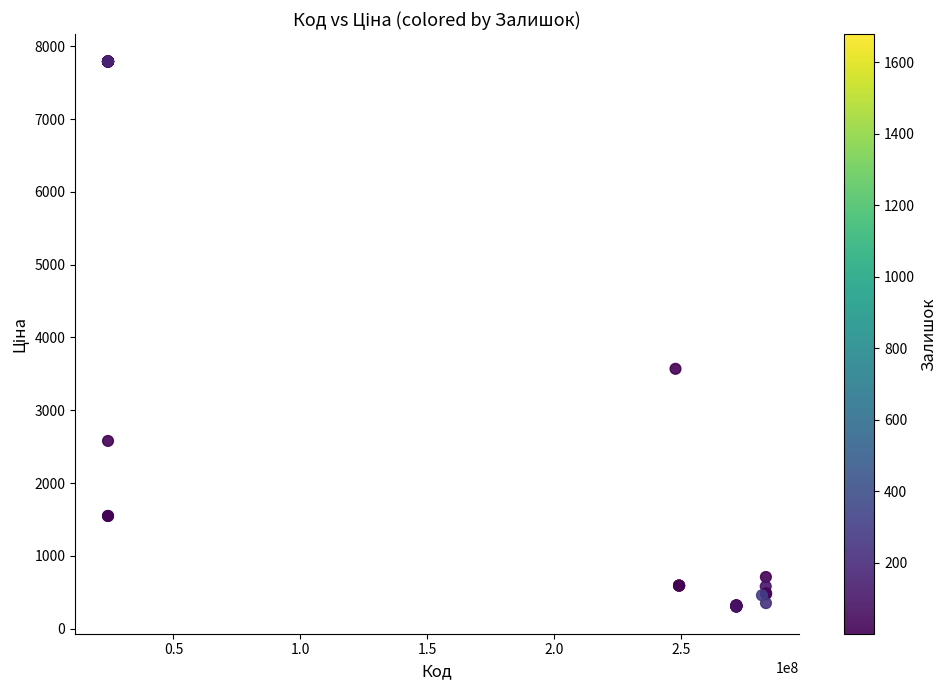

What Y value in the scatter plot is closest to 4048?

3569.6